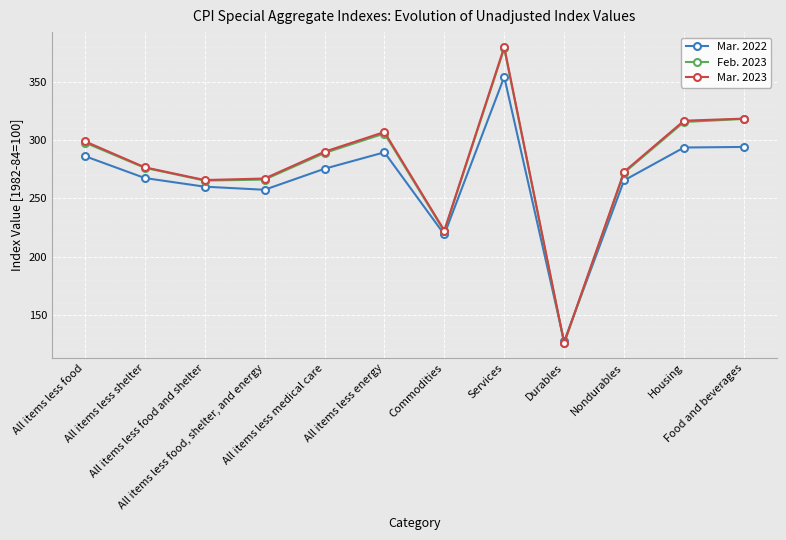

At which category does the chart reach its minimum across all series?

Durables